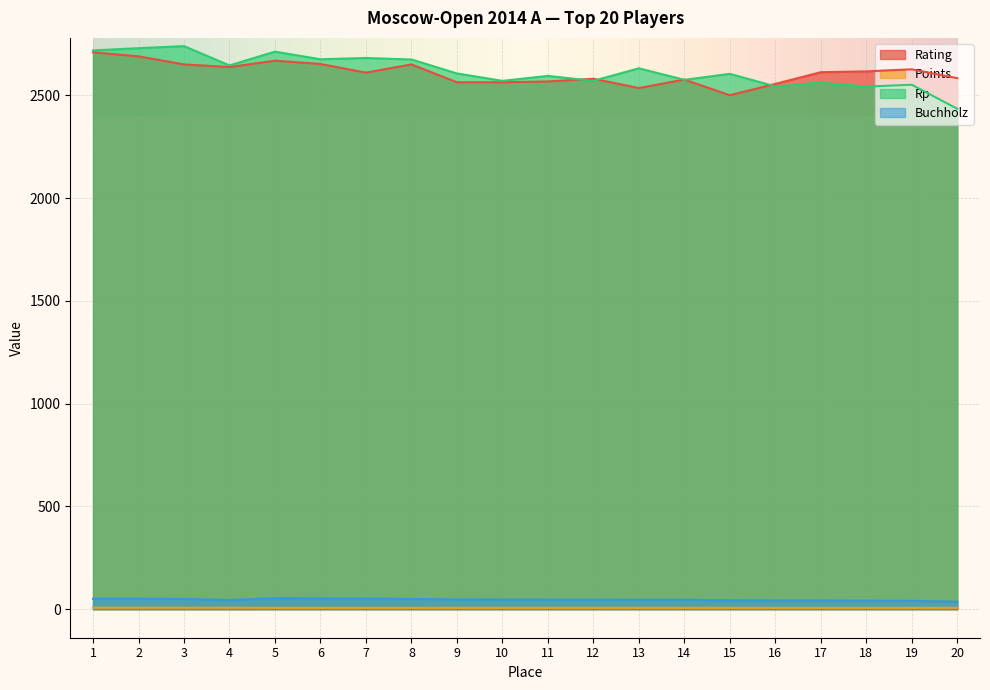

Reading left to right, extract all data points from this chart.

Rating: 1=2710.0	2=2690.0	3=2651.0	4=2638.0	5=2669.0	6=2653.0	7=2611.0	8=2651.0	9=2564.0	10=2564.0	11=2568.0	12=2581.0	13=2536.0	14=2577.0	15=2501.0	16=2556.0	17=2613.0	18=2617.0	19=2627.0	20=2584.0
Points: 1=7.0	2=7.0	3=7.0	4=7.0	5=6.5	6=6.5	7=6.5	8=6.5	9=6.5	10=6.5	11=6.5	12=6.5	13=6.5	14=6.5	15=6.5	16=6.5	17=6.5	18=6.5	19=6.5	20=6.5
Rp: 1=2719.0	2=2730.0	3=2740.0	4=2646.0	5=2713.0	6=2676.0	7=2682.0	8=2675.0	9=2607.0	10=2571.0	11=2595.0	12=2571.0	13=2632.0	14=2576.0	15=2605.0	16=2544.0	17=2562.0	18=2543.0	19=2552.0	20=2435.0
Buchholz: 1=50.5	2=50.5	3=50.0	4=44.5	5=53.5	6=52.0	7=51.5	8=49.5	9=47.5	10=47.0	11=46.5	12=46.0	13=45.5	14=45.5	15=43.5	16=42.0	17=42.0	18=41.5	19=40.5	20=36.5